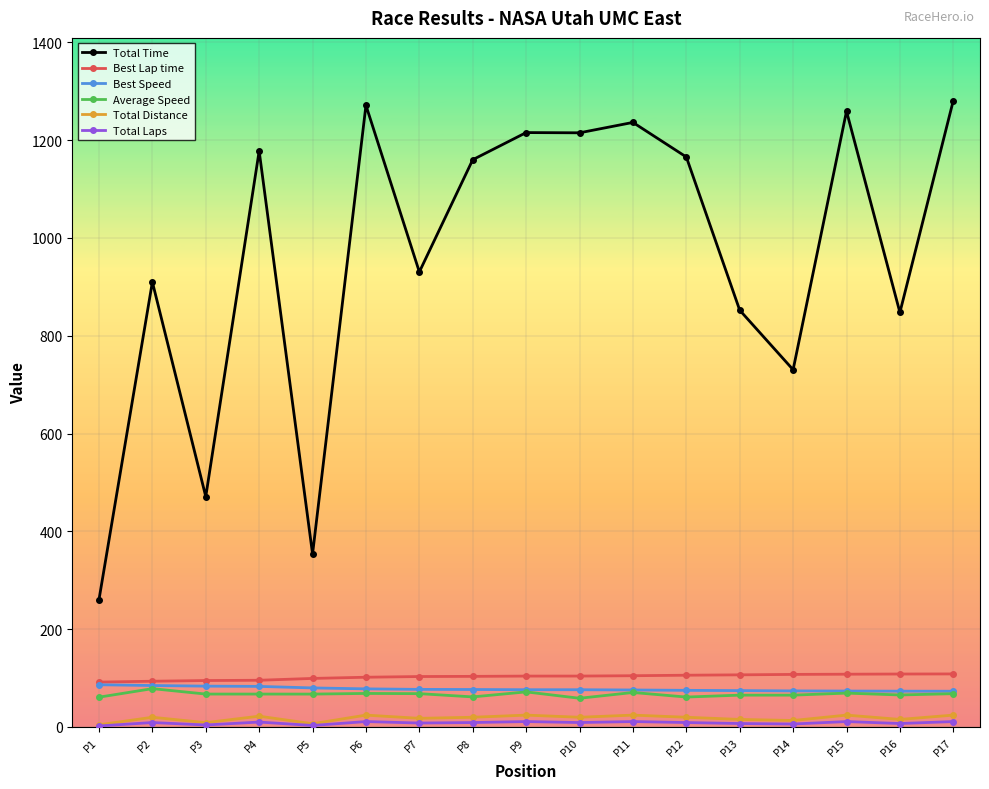

What is the highest value of the Best Speed series?

86.3